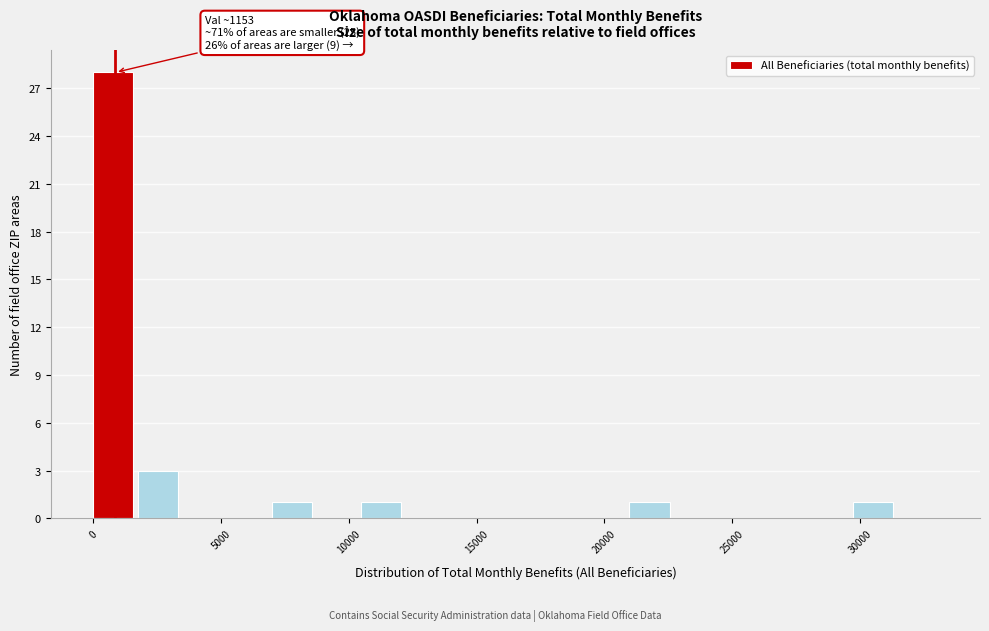

Read against the x-axis, roughly where is the centre of the tallest bar?

1000